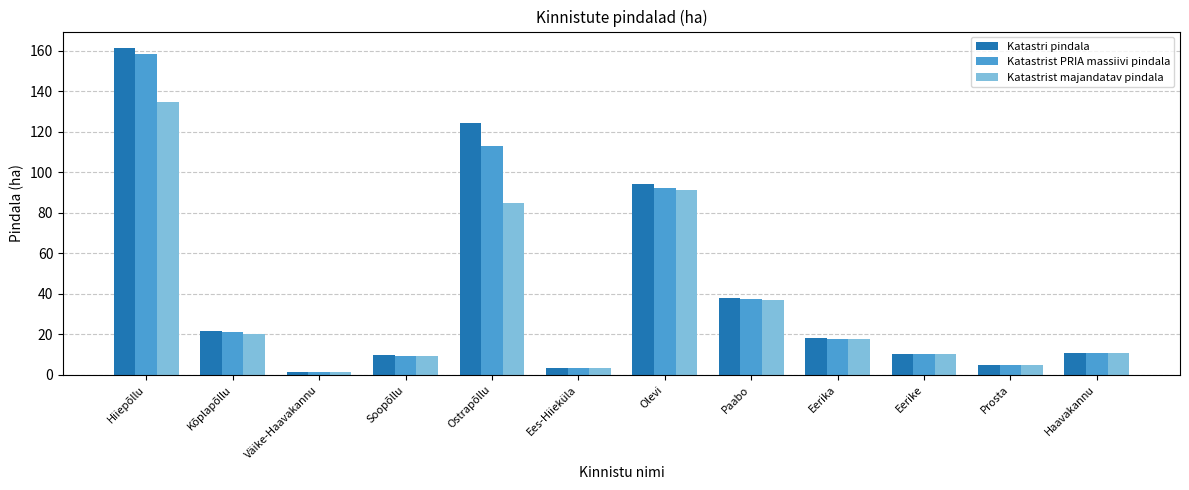

Which series has the widest spread of values?

Katastri pindala